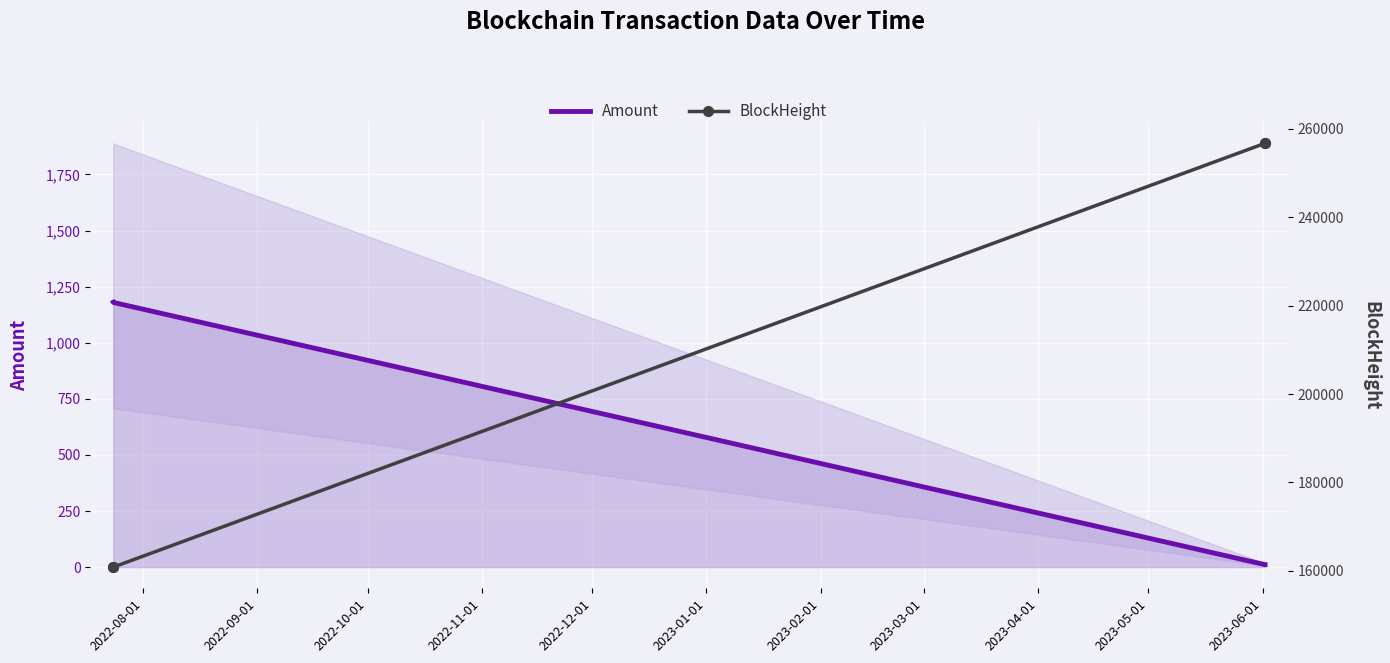

Which has a higher value, 2022-11-01 or 2022-08-01?

2022-08-01